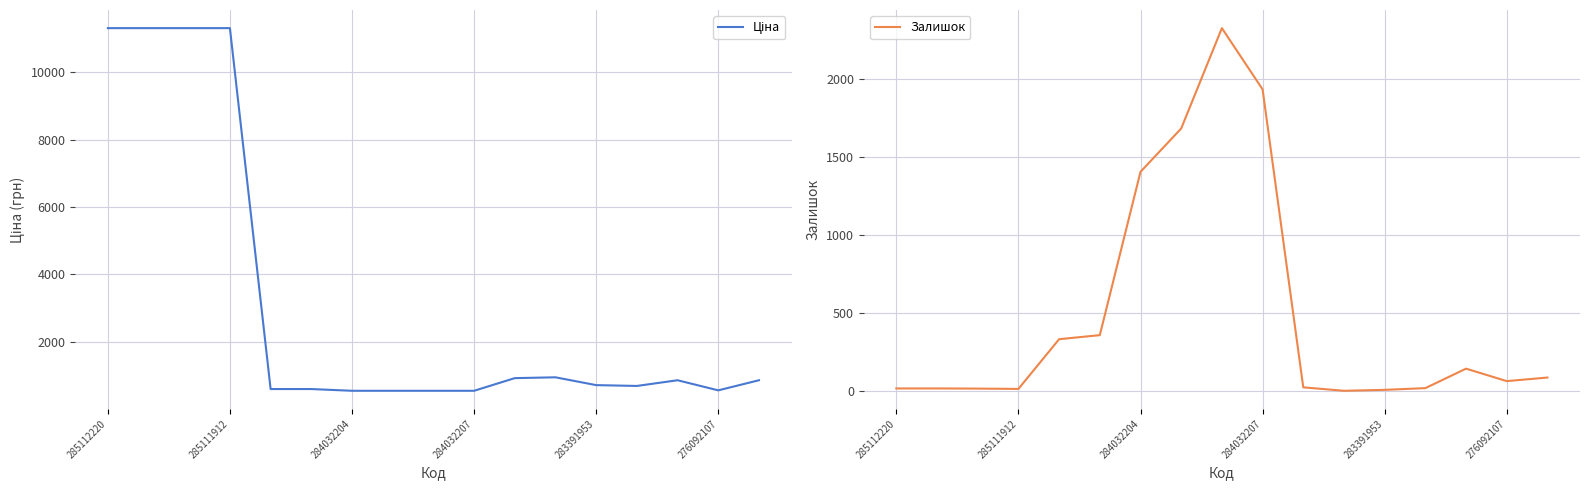

Does the chart display data point markers on the line(s)?

No